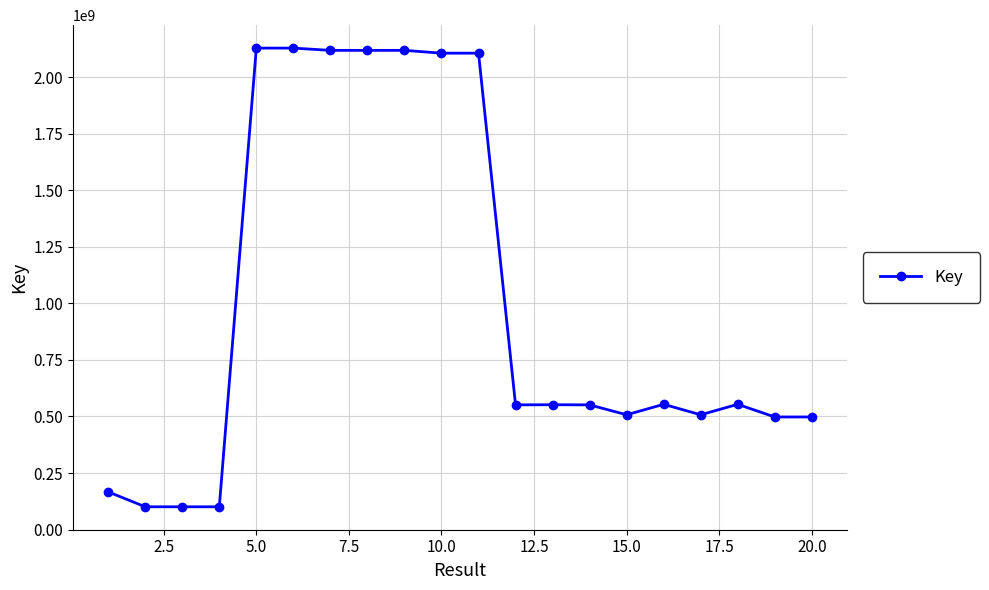

True or false: the data has more than 1 interior local peaks.

True